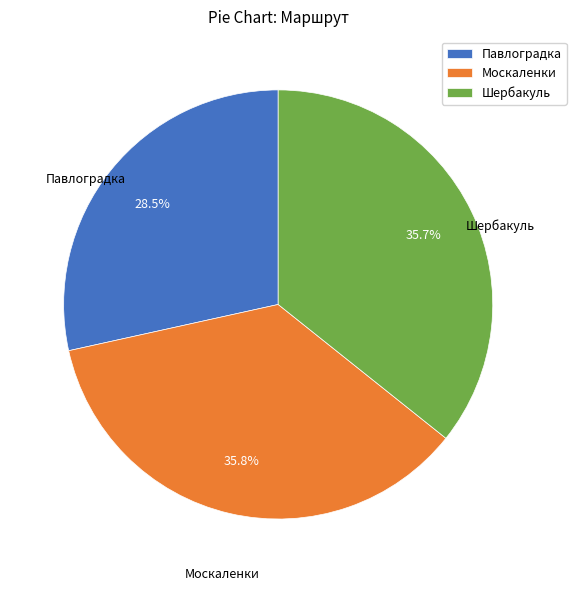

Approximately how many times larger is the value at Москаленки compared to Павлоградка?

1.3